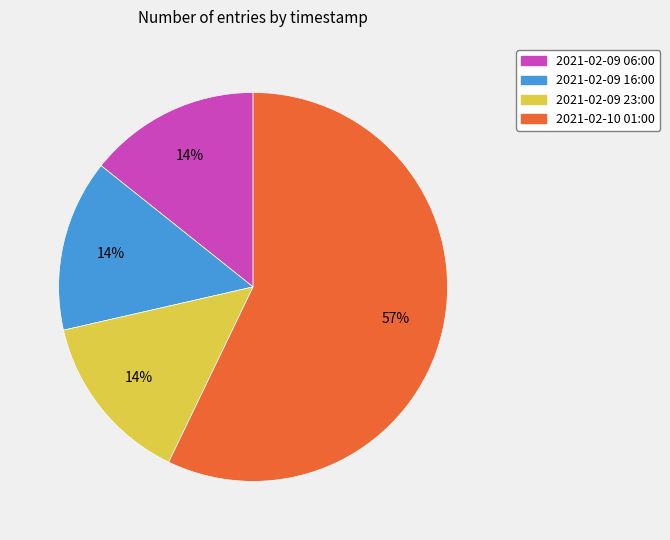

The 2021-02-09 06:00 slice represents 5% of the pie. True or false?

False